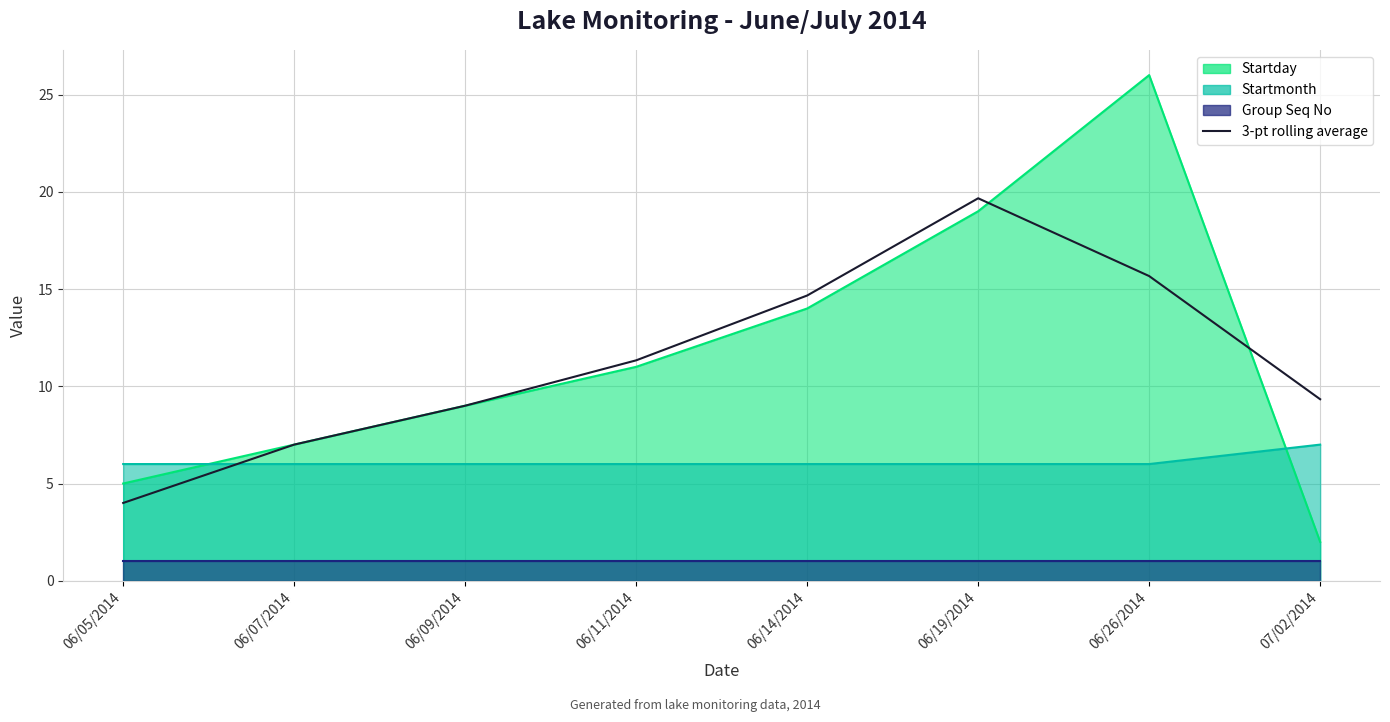

What is the label of the 3rd point from the right?

06/19/2014